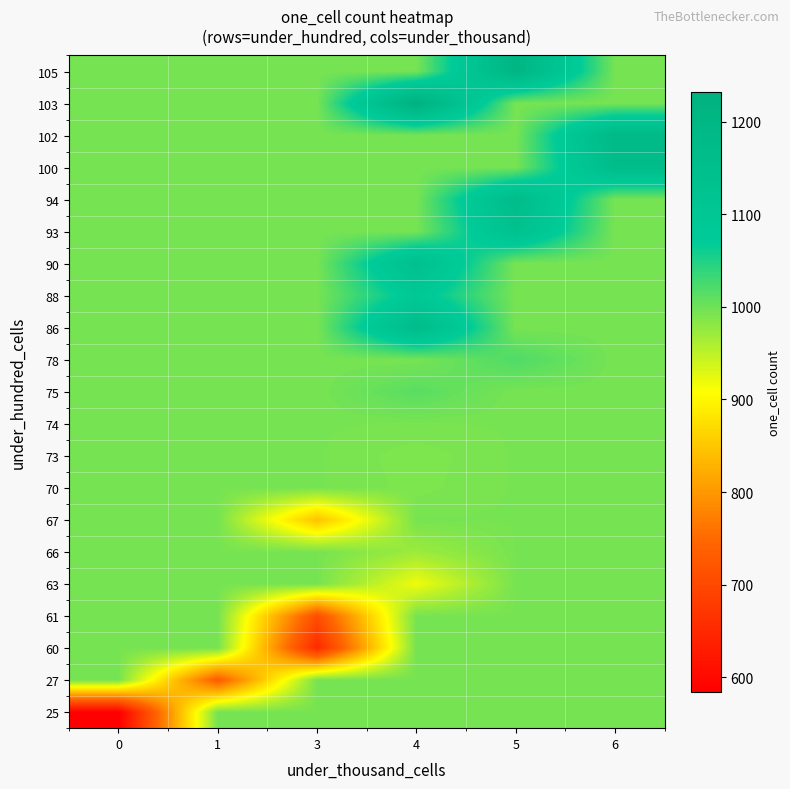

Reading left to right, list all the values displayed in this chart.

25: 0=584.5	1=994.6	3=994.6	4=994.6	5=994.6	6=994.6
27: 0=994.6	1=730.0	3=994.6	4=994.6	5=994.6	6=994.6
60: 0=994.6	1=994.6	3=651.0	4=994.6	5=994.6	6=994.6
61: 0=994.6	1=994.6	3=709.8	4=994.6	5=994.6	6=994.6
63: 0=994.6	1=994.6	3=994.6	4=917.6	5=994.6	6=994.6
66: 0=994.6	1=994.6	3=994.6	4=970.5	5=994.6	6=994.6
67: 0=994.6	1=994.6	3=845.0	4=994.6	5=994.6	6=994.6
70: 0=994.6	1=994.6	3=994.6	4=990.7	5=994.6	6=994.6
73: 0=994.6	1=994.6	3=994.6	4=990.0	5=994.6	6=994.6
74: 0=994.6	1=994.6	3=994.6	4=994.0	5=994.6	6=994.6
75: 0=994.6	1=994.6	3=994.6	4=1013.0	5=994.6	6=994.6
78: 0=994.6	1=994.6	3=994.6	4=994.6	5=1020.0	6=994.6
86: 0=994.6	1=994.6	3=994.6	4=1162.0	5=994.6	6=994.6
88: 0=994.6	1=994.6	3=994.6	4=1087.0	5=994.6	6=994.6
90: 0=994.6	1=994.6	3=994.6	4=1140.5	5=994.6	6=994.6
93: 0=994.6	1=994.6	3=994.6	4=994.6	5=1132.5	6=994.6
94: 0=994.6	1=994.6	3=994.6	4=994.6	5=1164.5	6=994.6
100: 0=994.6	1=994.6	3=994.6	4=994.6	5=994.6	6=1163.0
102: 0=994.6	1=994.6	3=994.6	4=994.6	5=994.6	6=1183.0
103: 0=994.6	1=994.6	3=994.6	4=1232.0	5=994.6	6=994.6
105: 0=994.6	1=994.6	3=994.6	4=994.6	5=1205.5	6=994.6